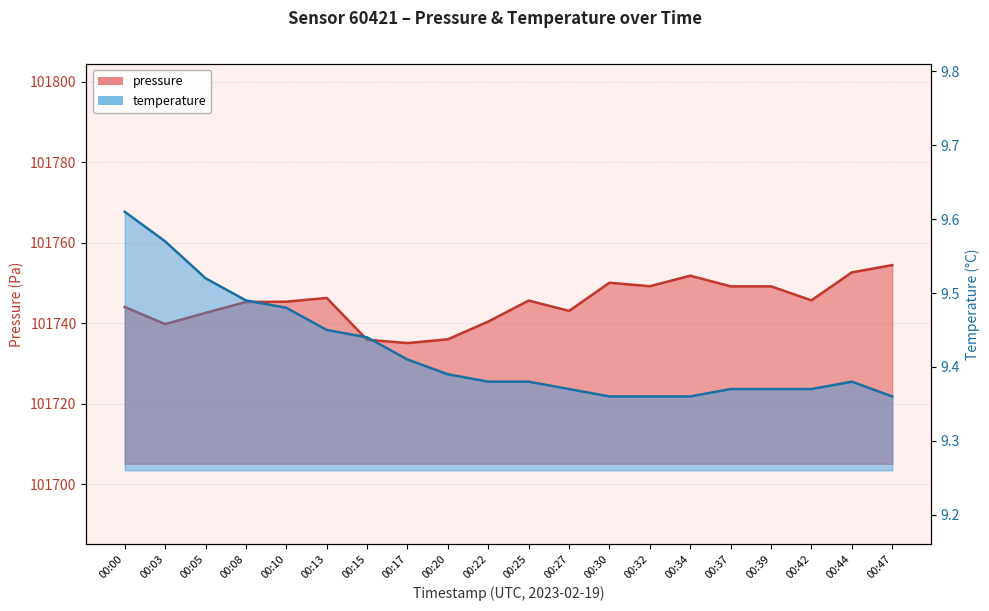

Rank the series at 00:20 from highest to lowest value.

pressure, temperature